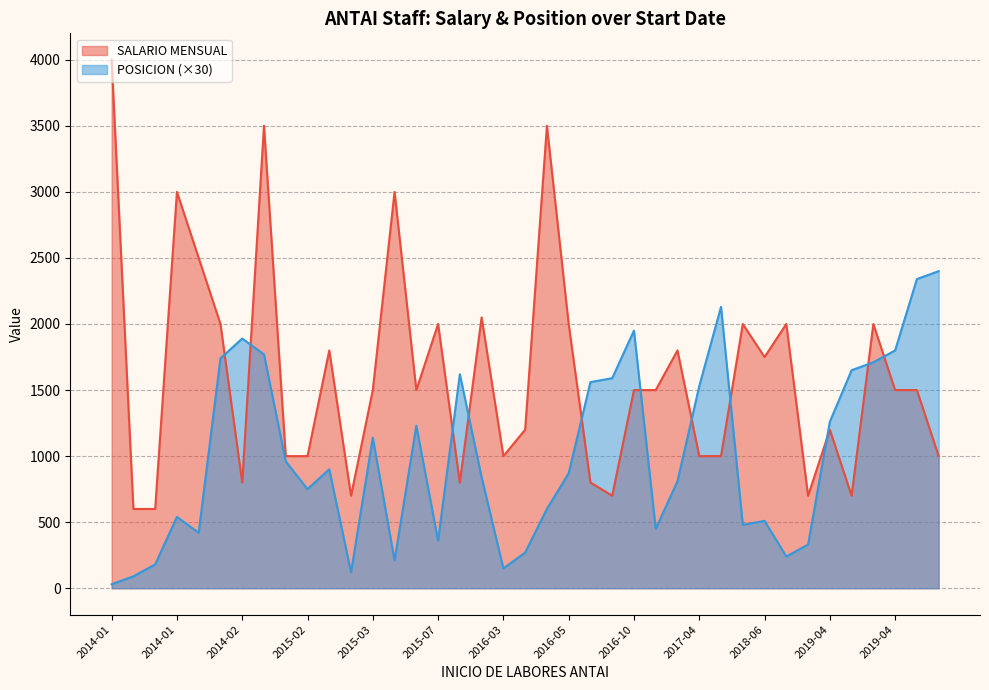

What is the value of the POSICION point at the 28th from the left?

53